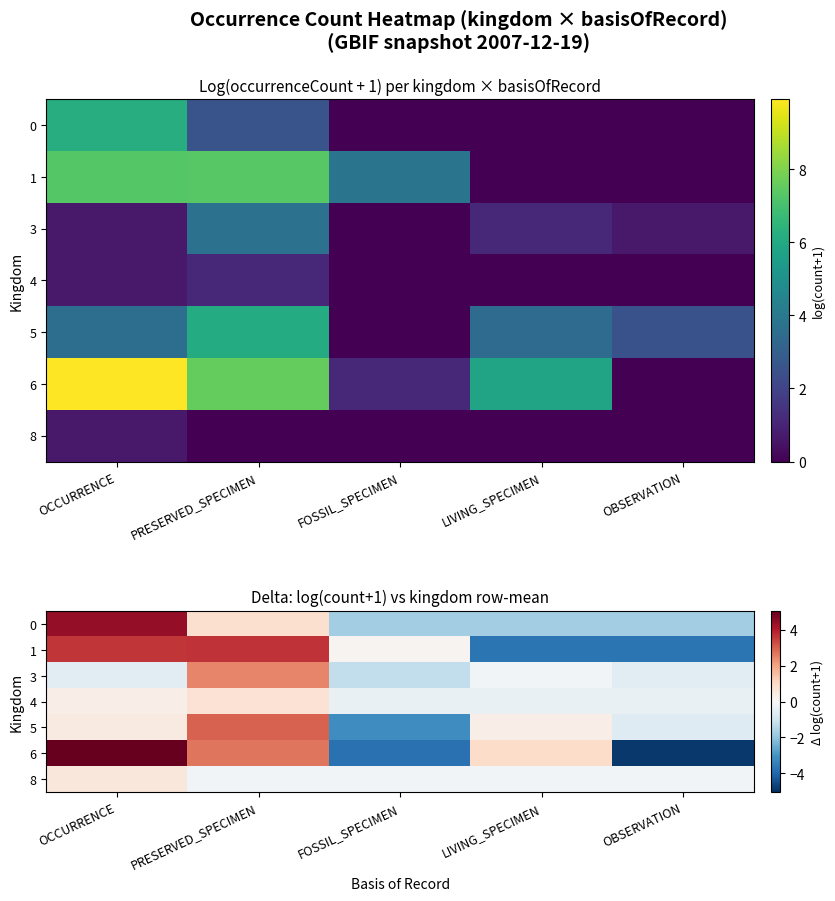

Between FOSSIL_SPECIMEN and OBSERVATION, which series saw the biggest shift?

1